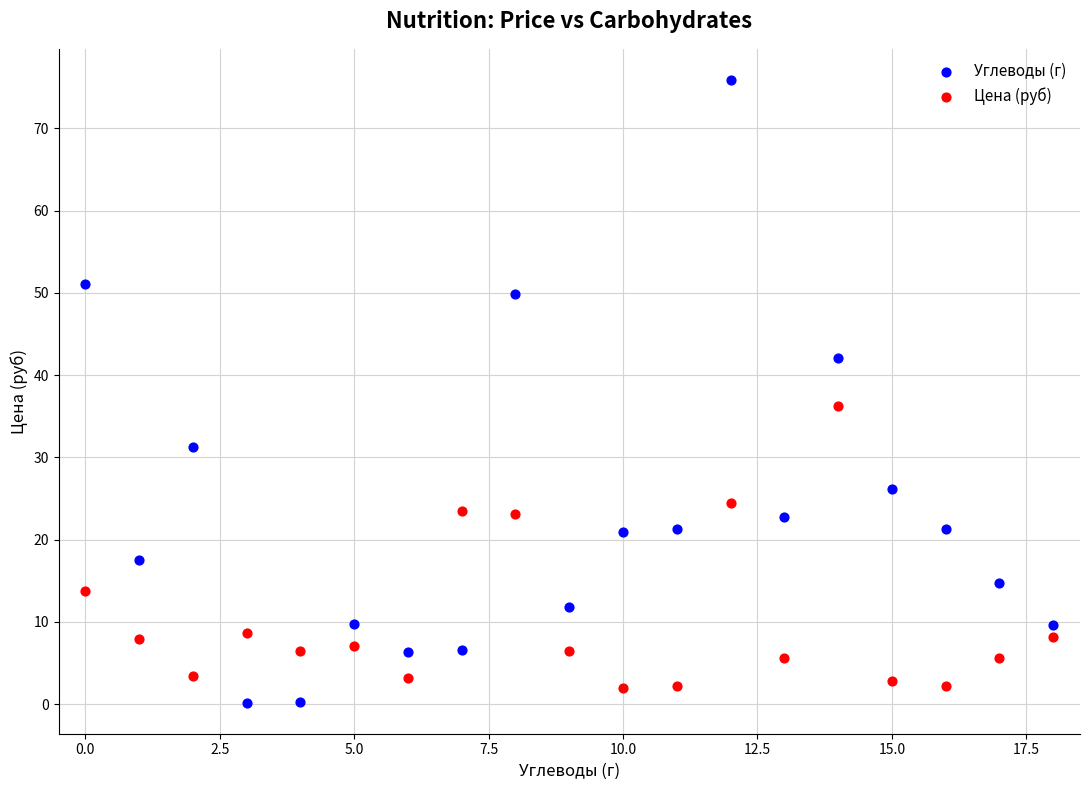

What are all the series names shown in the legend?

Углеводы (г), Цена (руб)